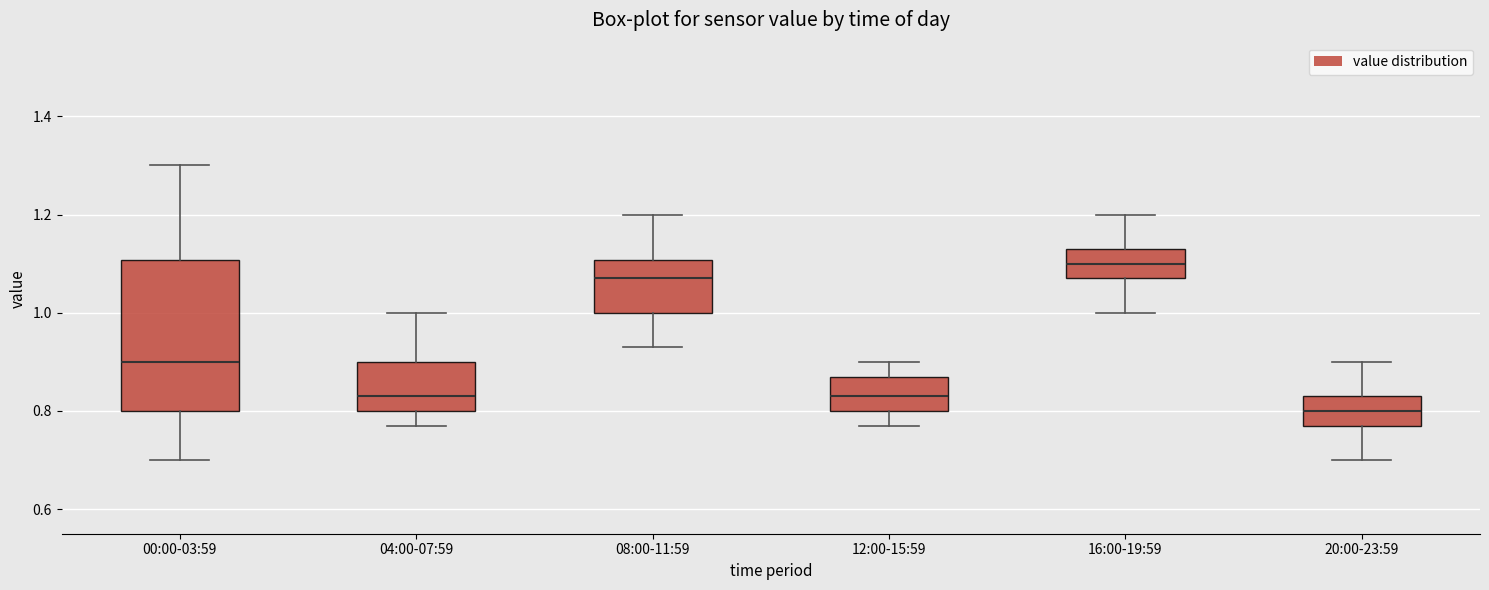

Comparing the boxes themselves (not the whiskers), which one is the tallest?

00:00-03:59